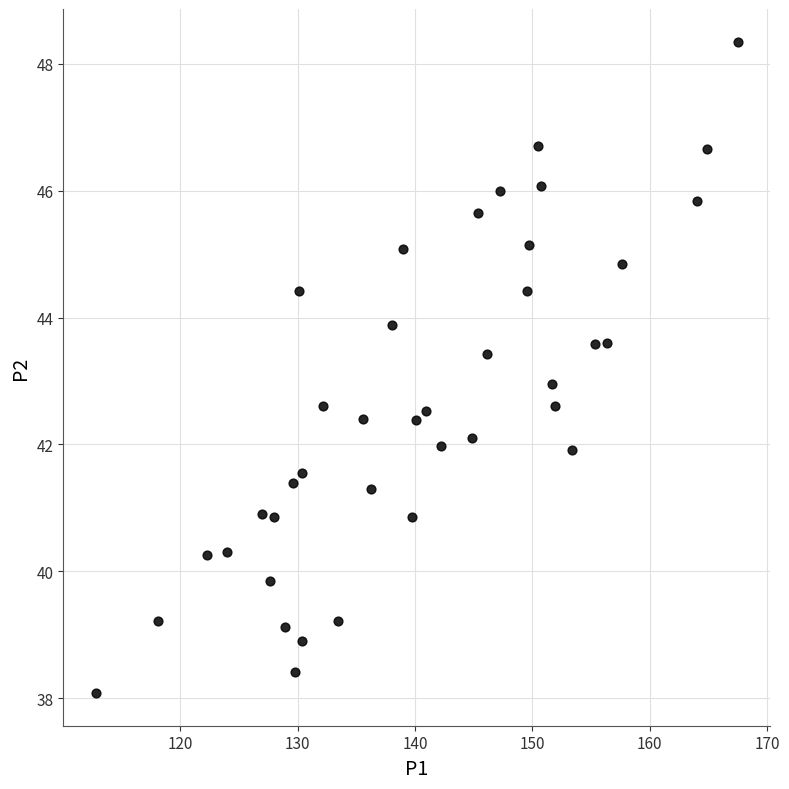

What is the range of Y values (max minus min)?

10.3